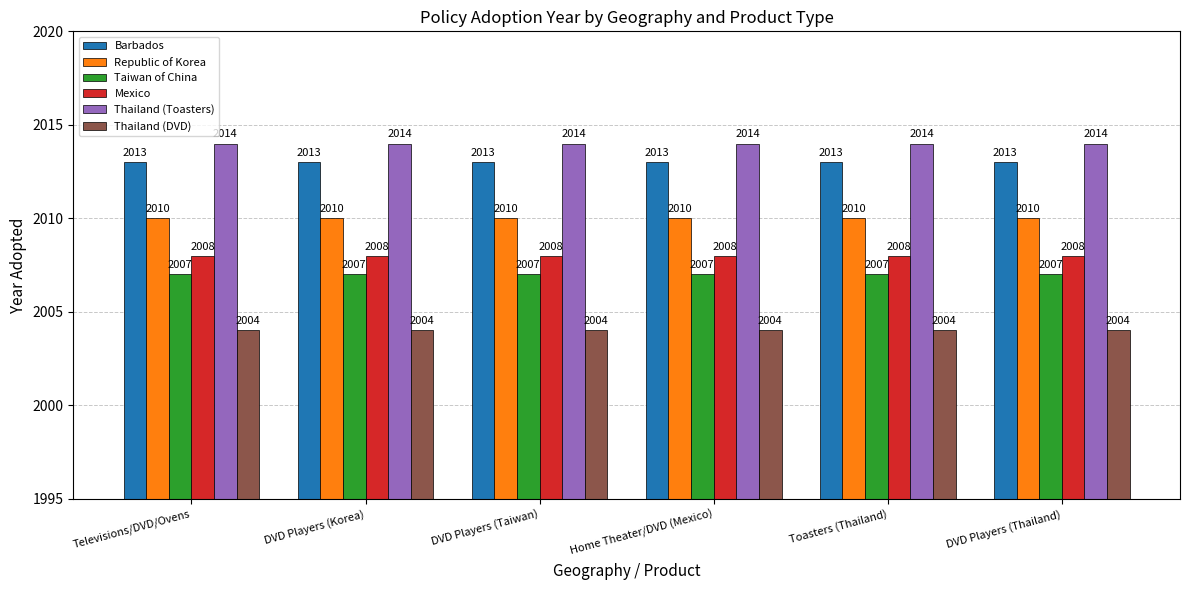

What value does the Barbados series have at Televisions/DVD/Ovens?

2013